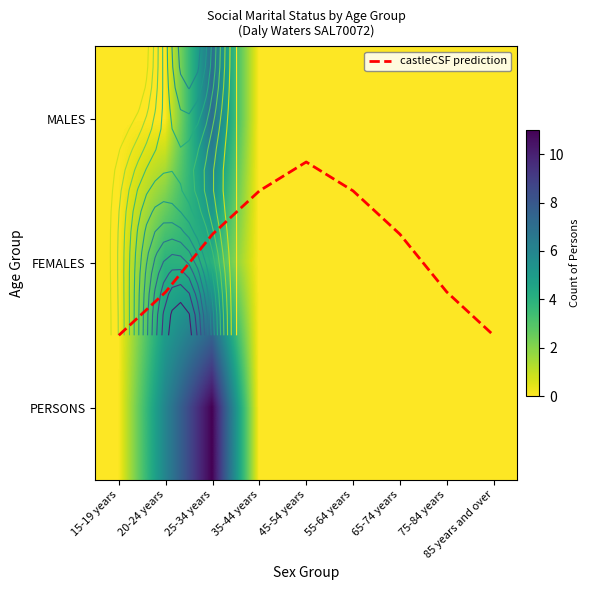

Which category has the lowest value in the MALES series?

15-19 years